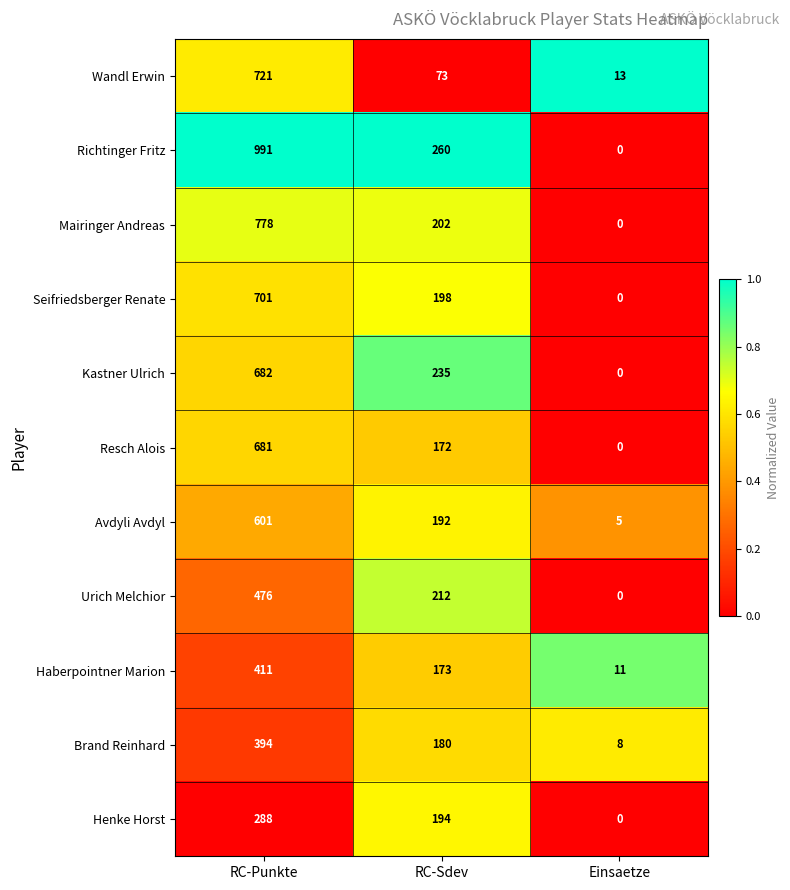

Which series has the largest total across all categories?

Richtinger Fritz